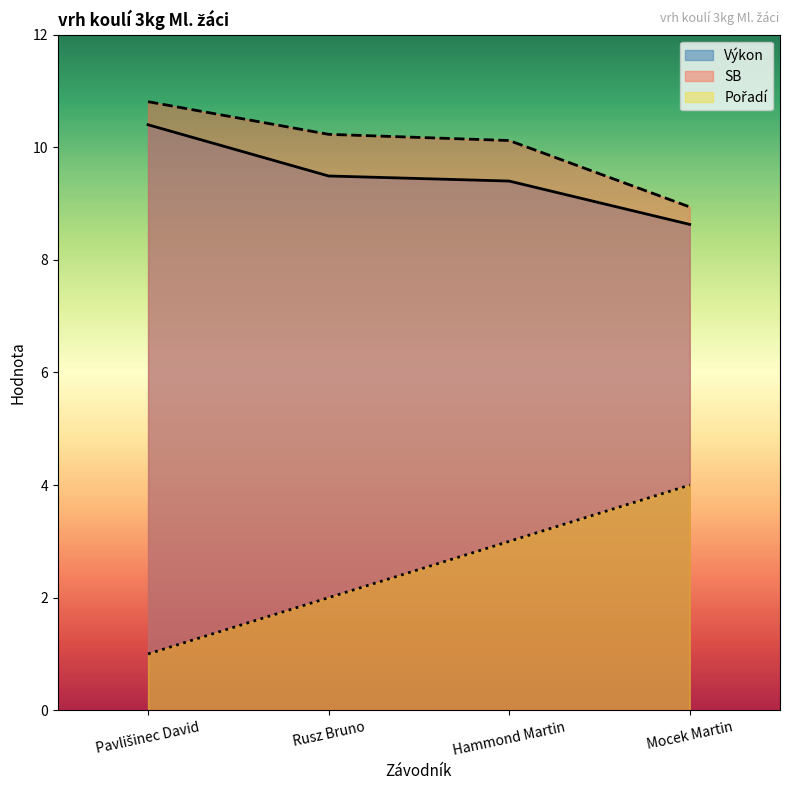

At which category is the sum across all series the highest?

Hammond Martin